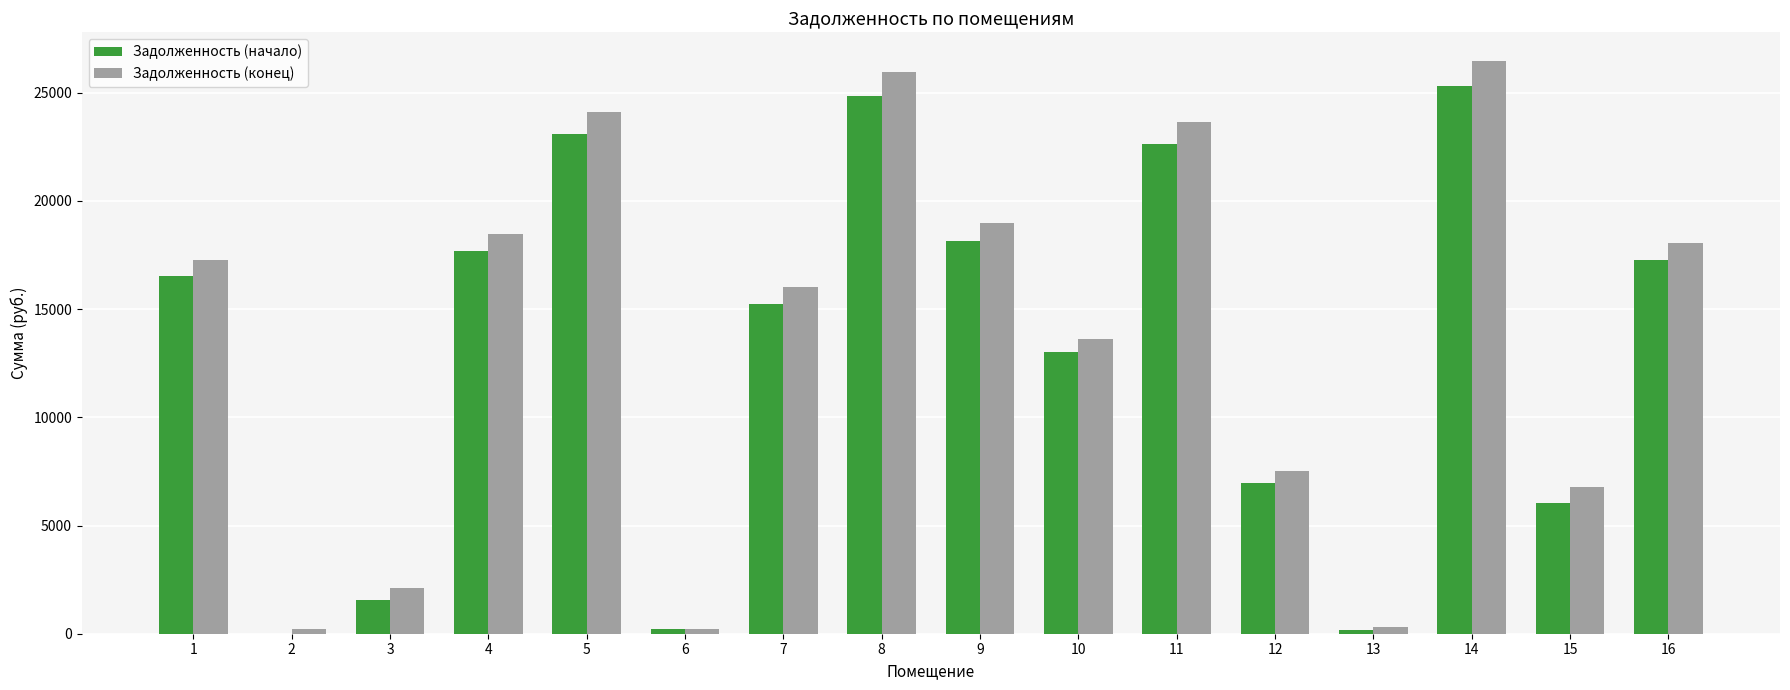

What is the maximum value for Задолженность (начало)?

25290.3